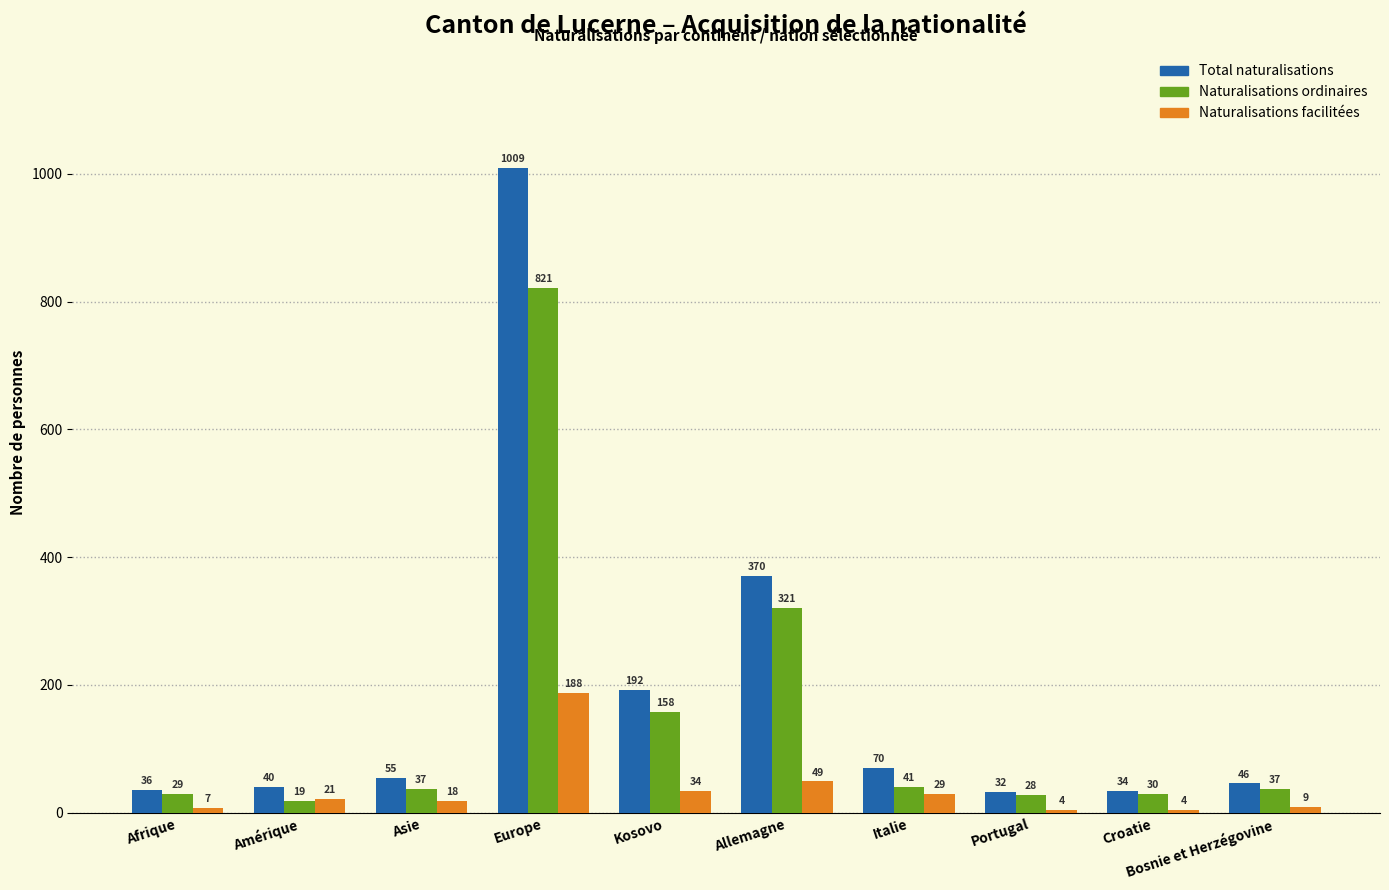

Reading right to left, transcribe all the data shown in this chart.

Total naturalisations: Bosnie et Herzégovine=46	Croatie=34	Portugal=32	Italie=70	Allemagne=370	Kosovo=192	Europe=1009	Asie=55	Amérique=40	Afrique=36
Naturalisations ordinaires: Bosnie et Herzégovine=37	Croatie=30	Portugal=28	Italie=41	Allemagne=321	Kosovo=158	Europe=821	Asie=37	Amérique=19	Afrique=29
Naturalisations facilitées: Bosnie et Herzégovine=9	Croatie=4	Portugal=4	Italie=29	Allemagne=49	Kosovo=34	Europe=188	Asie=18	Amérique=21	Afrique=7